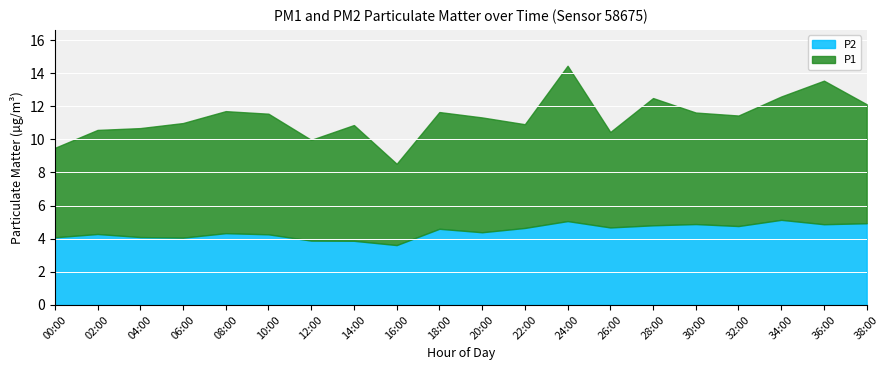

What is the spread (max minus min) of values at 13:00?

3.4